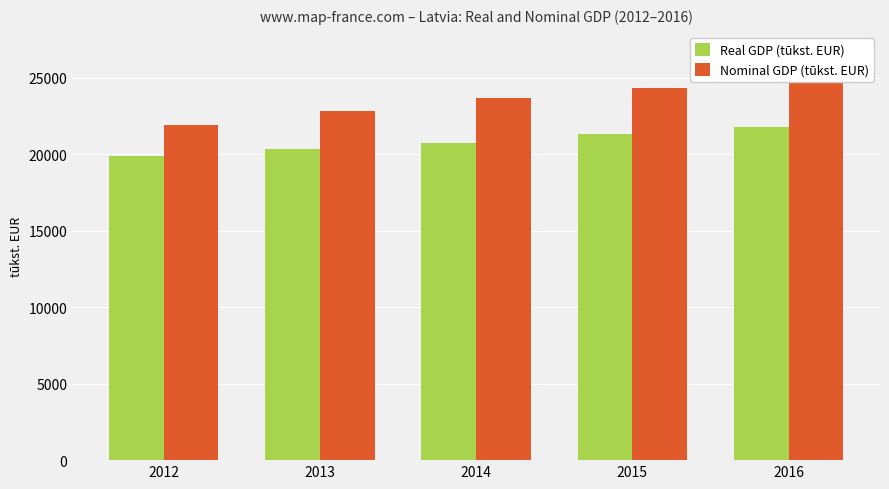

Which label corresponds to the largest value in the chart?

2016